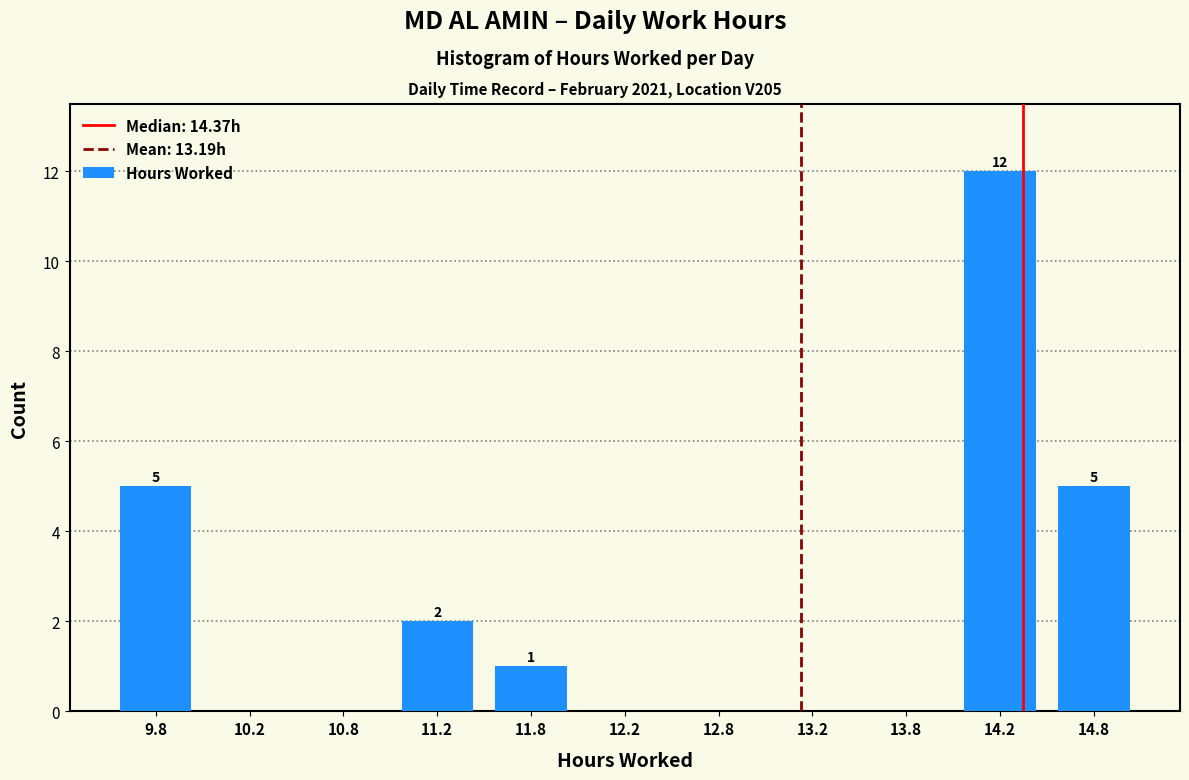

Over which range of the x-axis is the bar tallest?

14.0 to 14.5